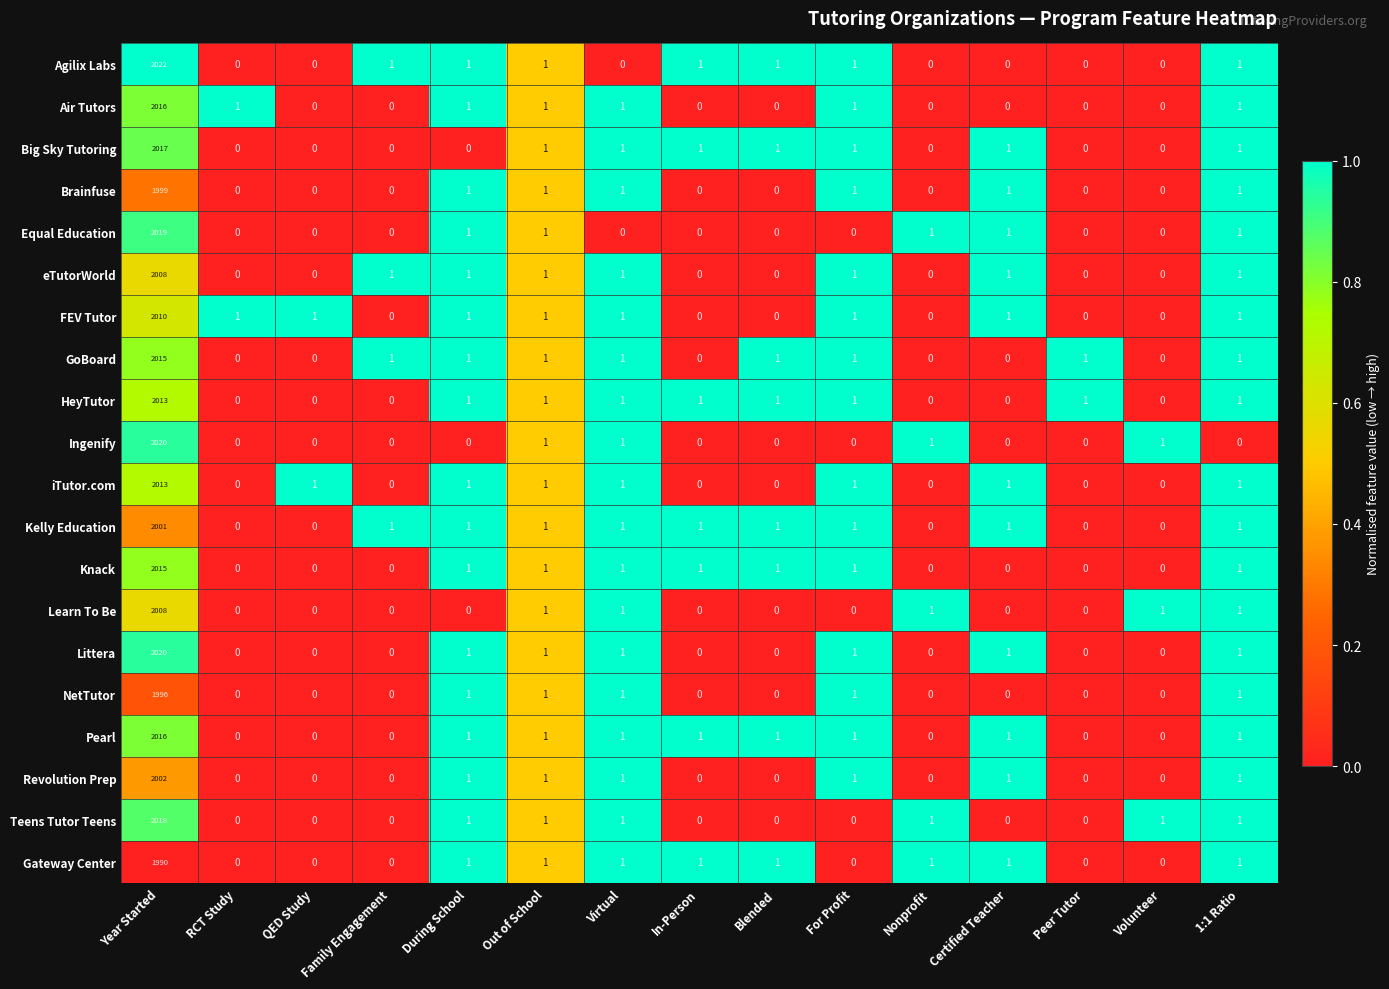

Which series has the largest total across all categories?

Agilix Labs